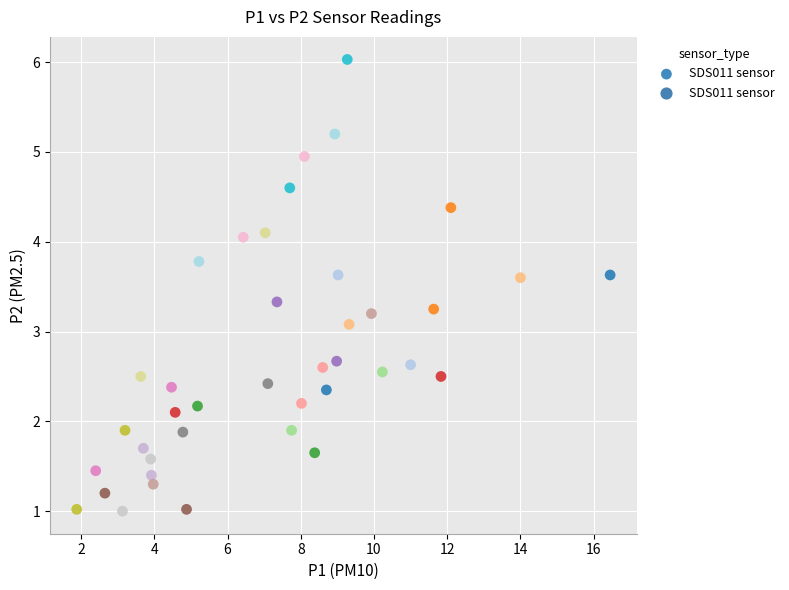

What is the range of X values (max minus min)?

14.6